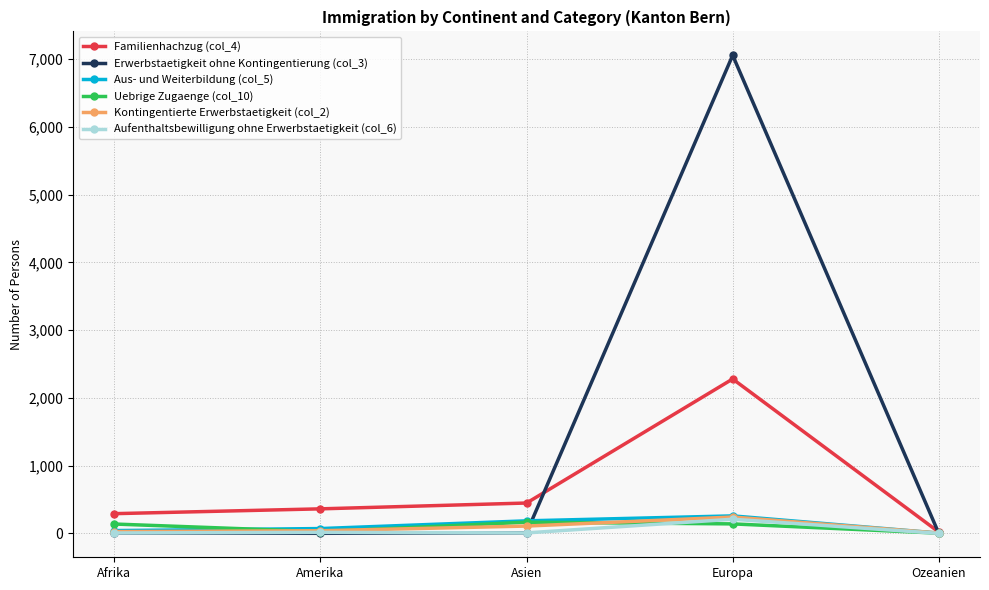

What is the difference between the maximum and minimum values in the Kontingentierte Erwerbstaetigkeit (col_2) series?

236